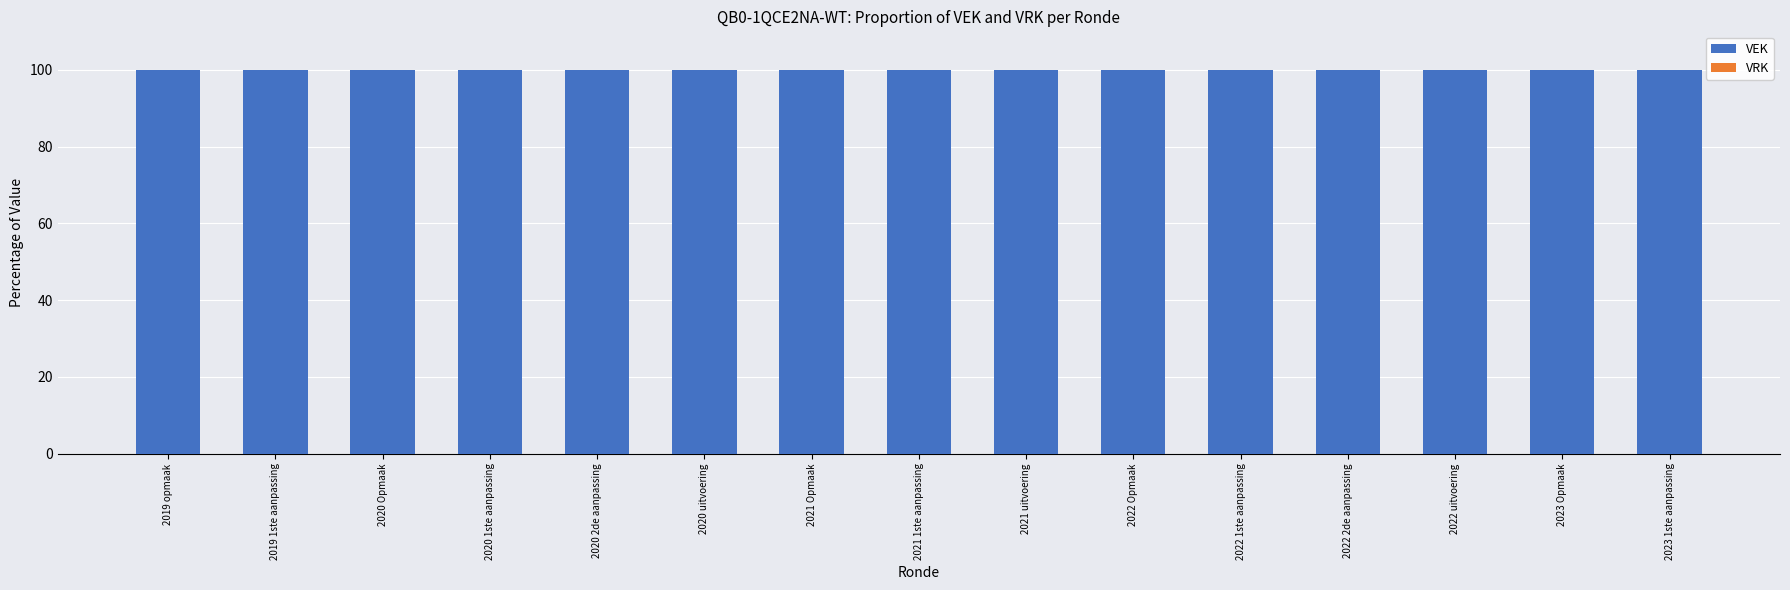

Reading left to right, transcribe all the data shown in this chart.

VEK: 100	100	100	100	100	100	100	100	100	100	100	100	100	100	100
VRK: 0	0	0	0	0	0	0	0	0	0	0	0	0	0	0